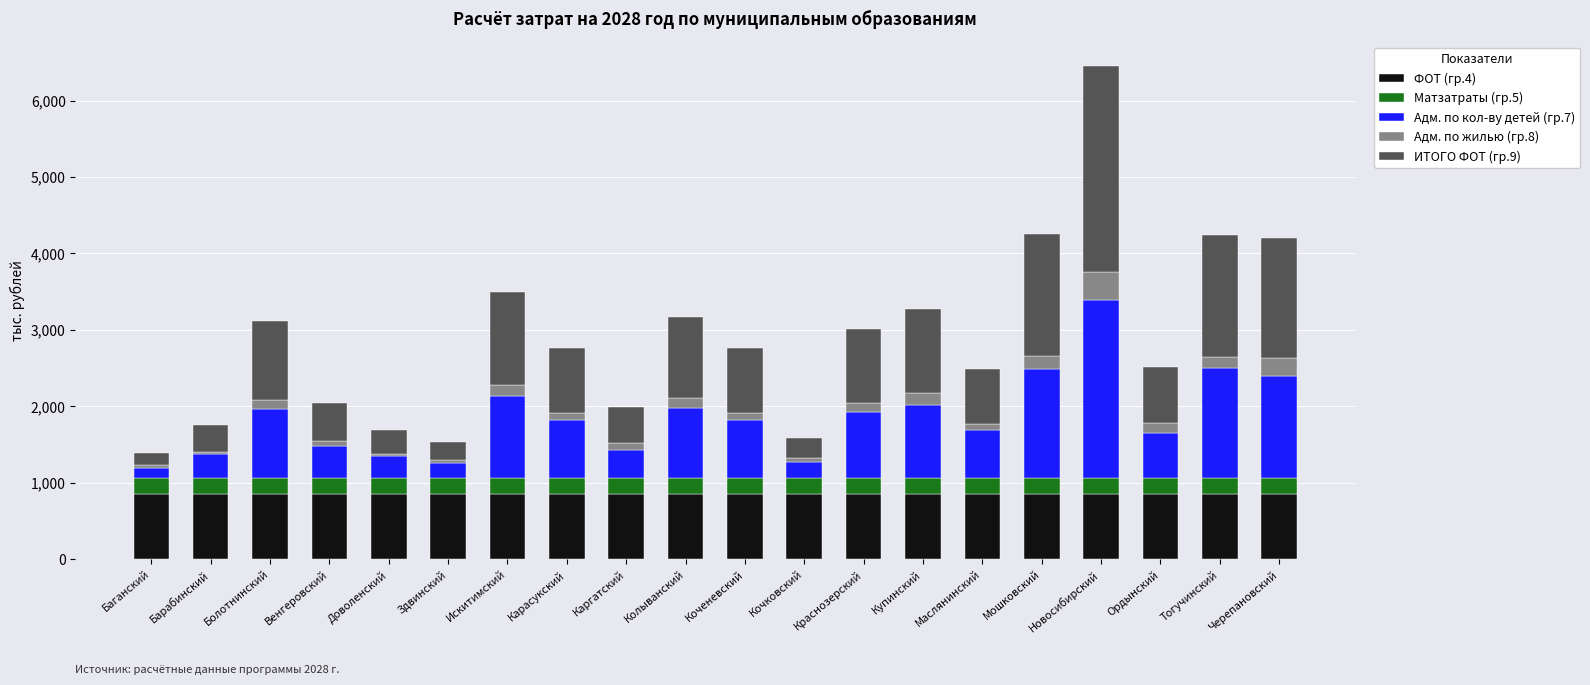

How many bars are there in total?

20